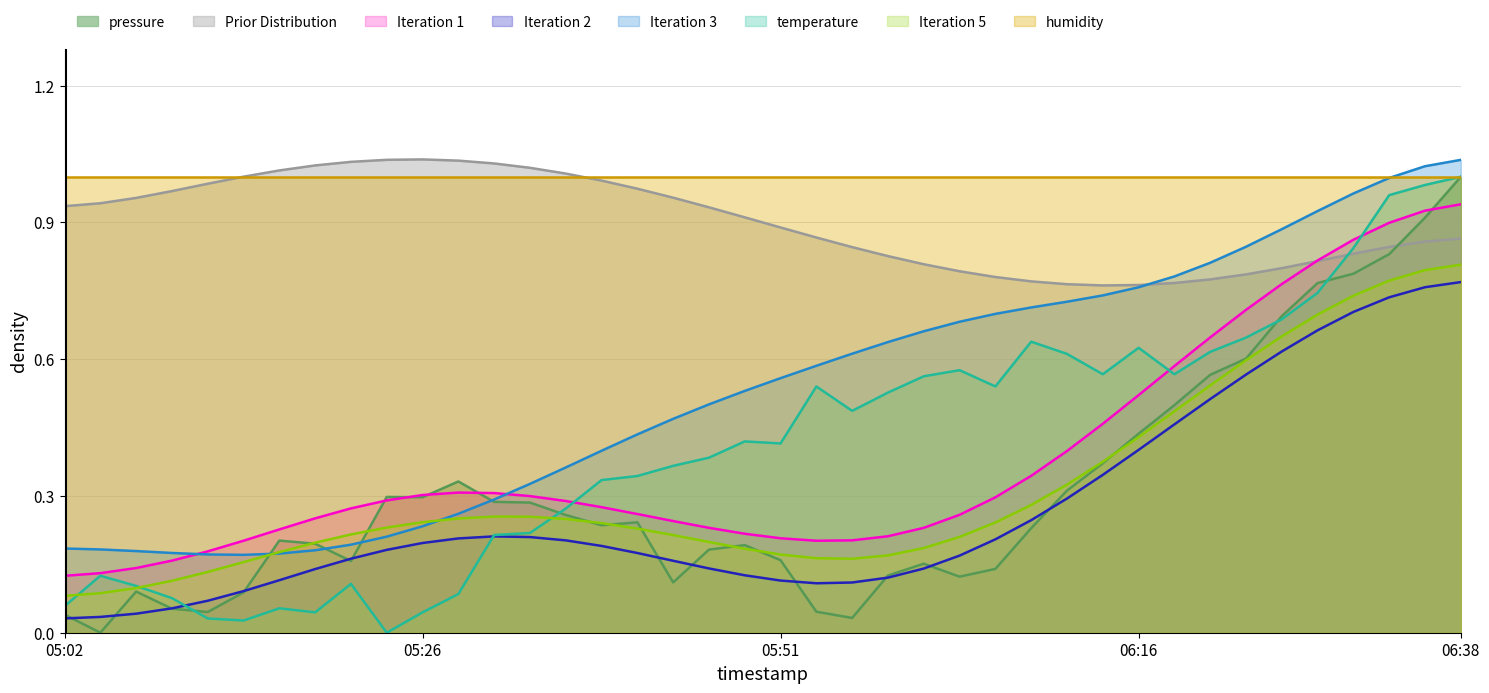

What is the value of the temperature point at the 34th from the left?

0.6